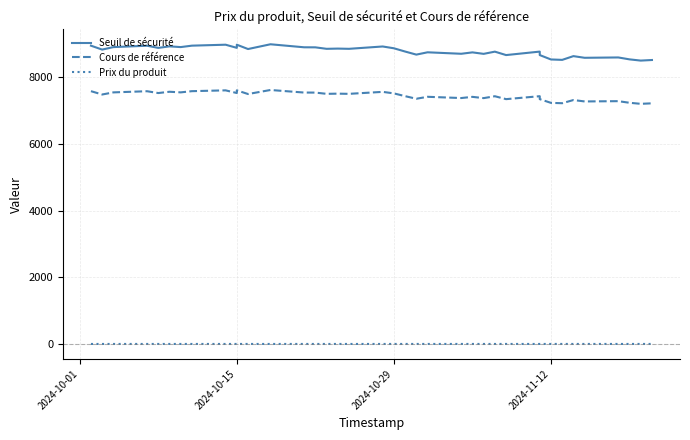

Count the number of categories in the chart.

39